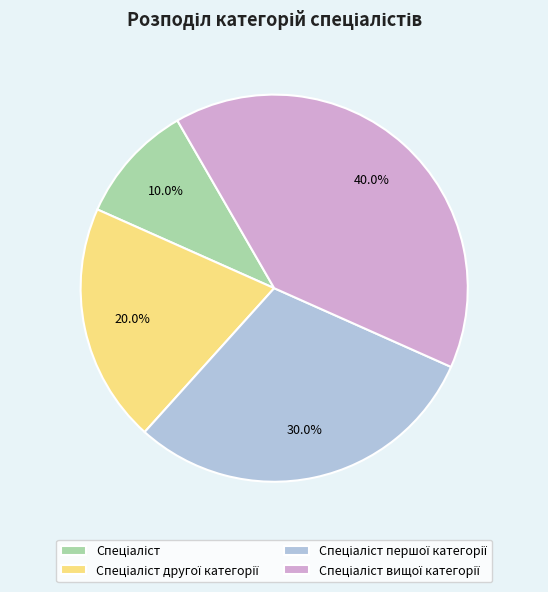

Is there a majority slice in this chart?

No